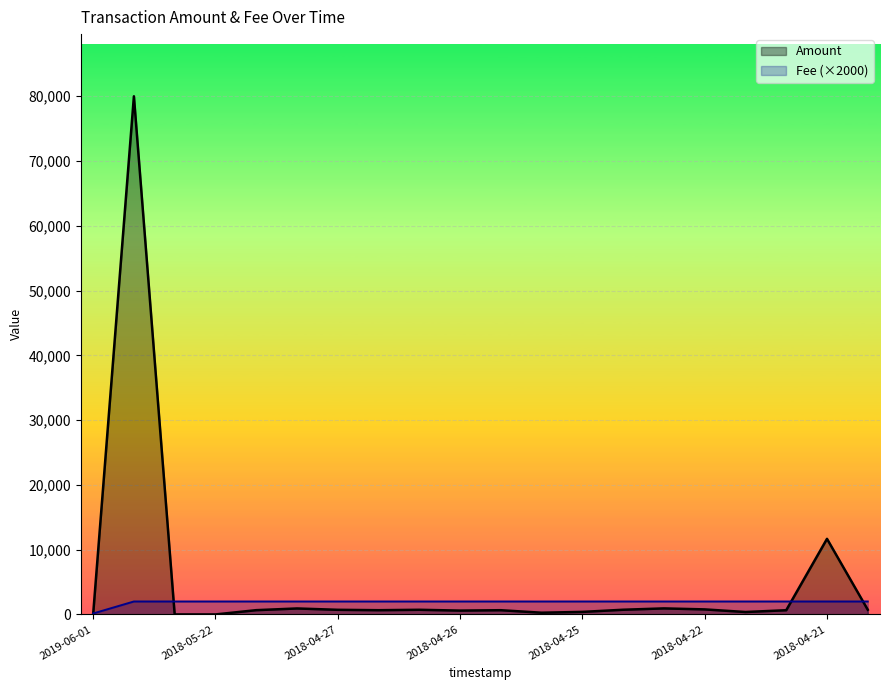

Which series has the largest range (max minus min)?

Amount